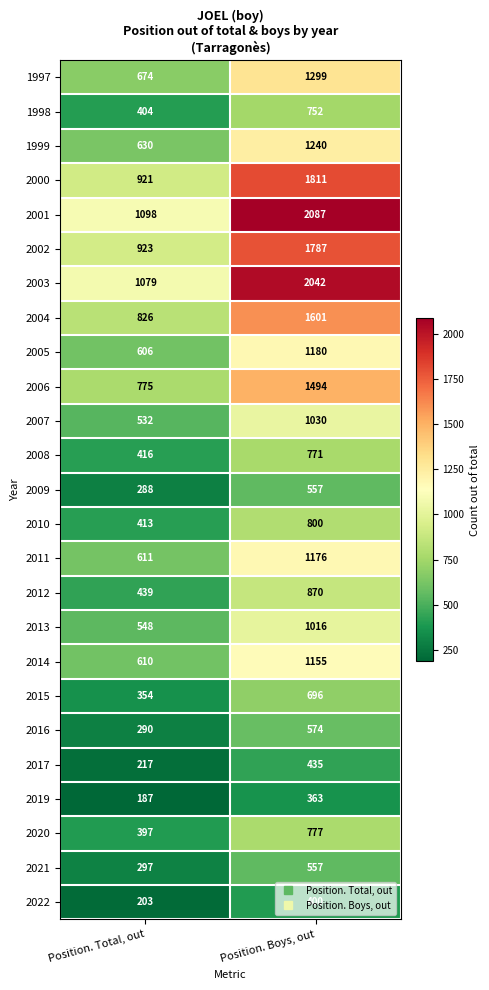

How many categories are shown in the chart?

2